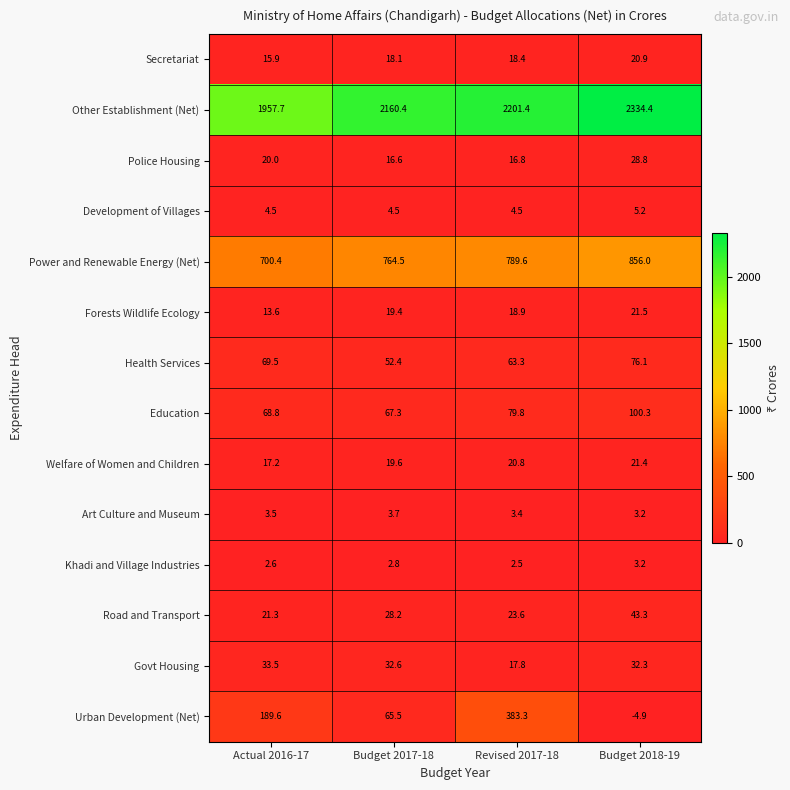

Count the number of data series in this chart.

14